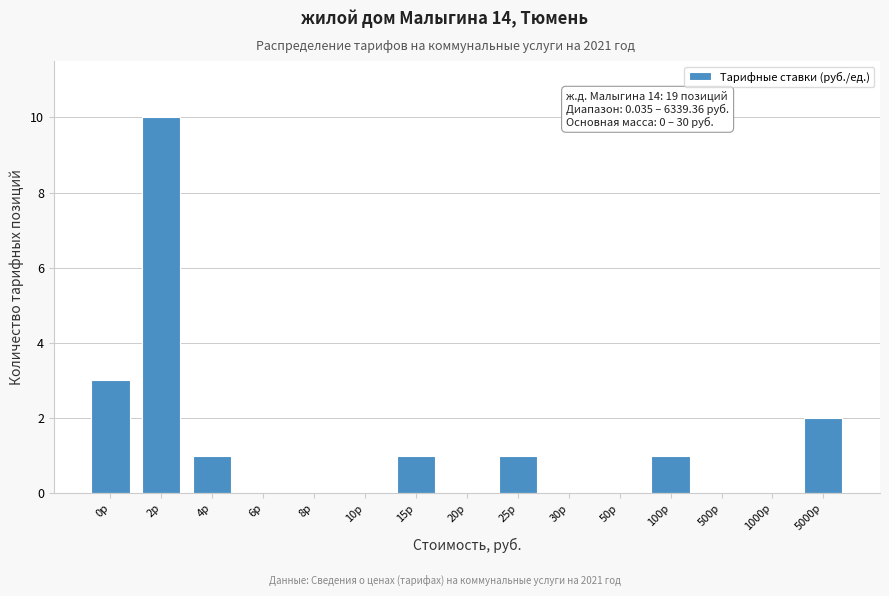

Reading left to right, list all the values displayed in this chart.

0р=3	2р=10	4р=1	6р=0	8р=0	10р=0	15р=1	20р=0	25р=1	30р=0	50р=0	100р=1	500р=0	1000р=0	5000р=2